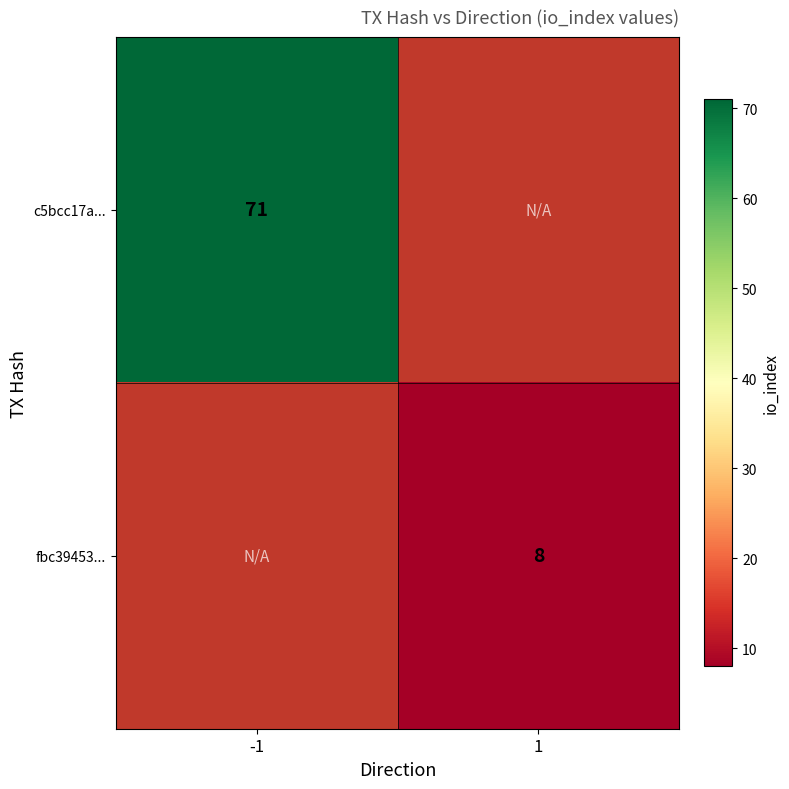

The value of c5bcc17a... at -1 is 71. True or false?

True